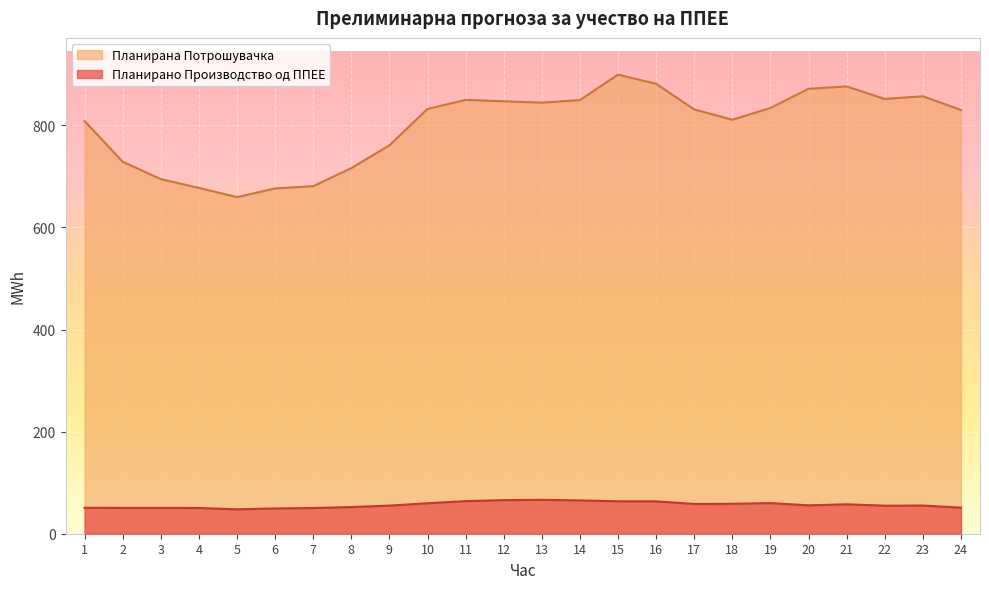

How many data points in Планирано Производство од ППЕЕ are above 55?

14